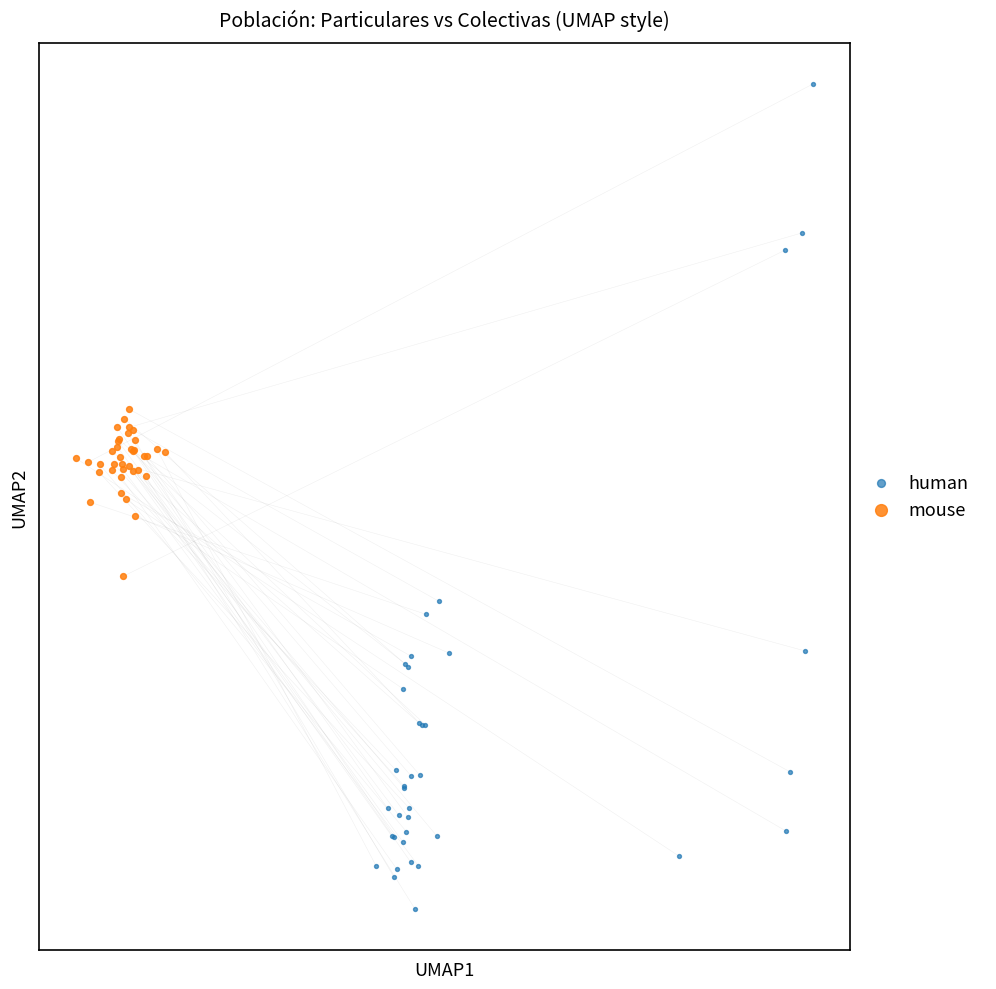

Which series contains the highest Y value?

human